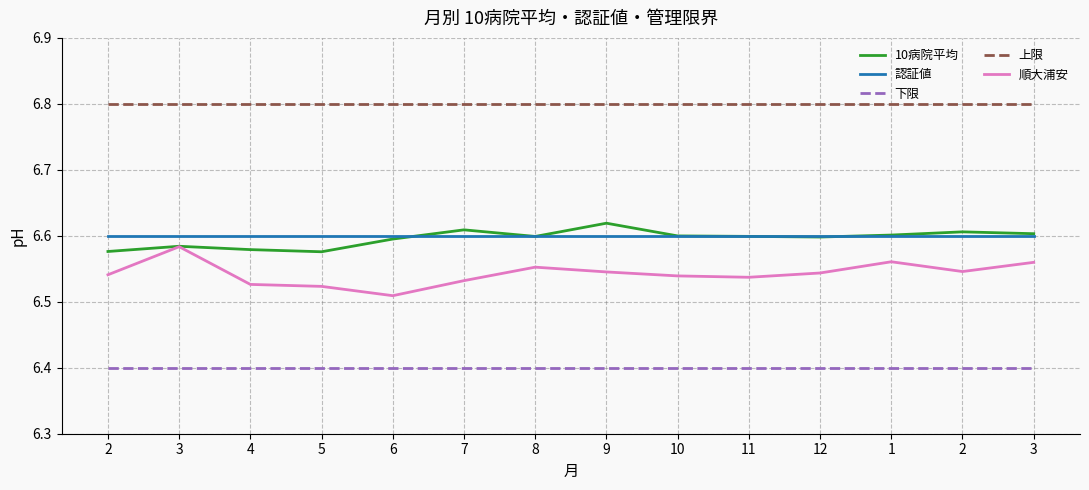

At 2, list the series in order from smallest to largest.

下限, 順大浦安, 10病院平均, 認証値, 上限